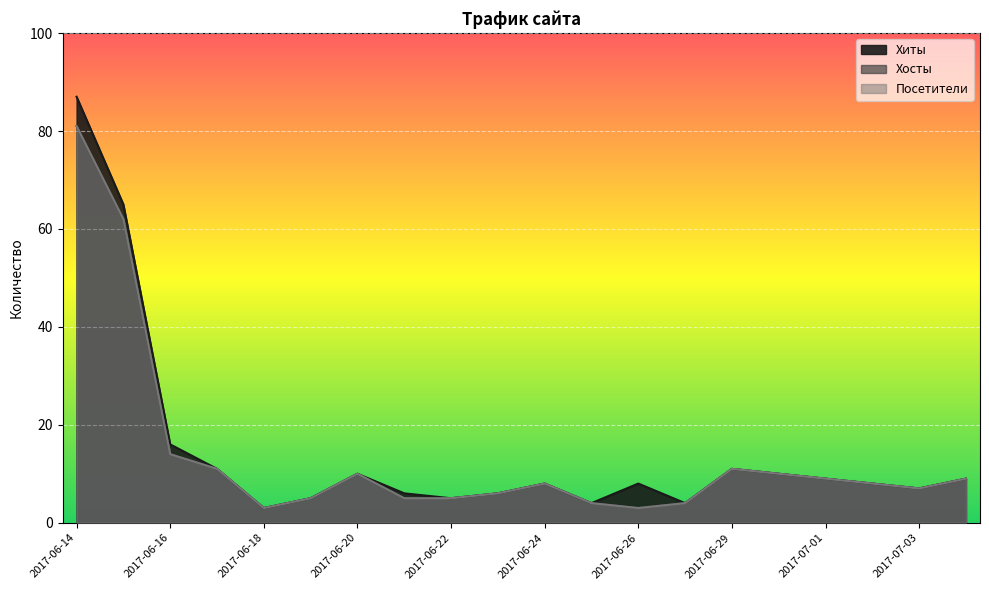

How many data points in Посетители are less than 8?

9